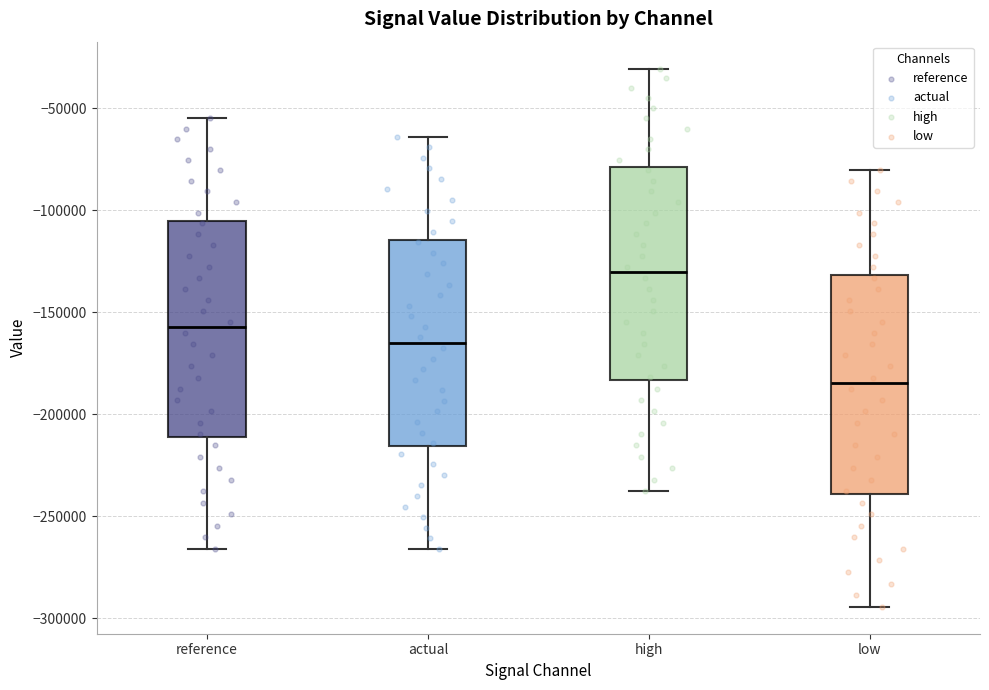

Reading left to right, transcribe this box plot: for each box, give where its median line is, the range the box spans, and where its two whiskers end, as read against the y-axis. The values are not printed on the chart, so give them approximately, as read against the axis.

reference: median -155000, box -210000 to -105000, whiskers -265000 to -55000
actual: median -165000, box -215000 to -115000, whiskers -265000 to -65000
high: median -130000, box -185000 to -80000, whiskers -240000 to -30000
low: median -185000, box -240000 to -130000, whiskers -295000 to -80000